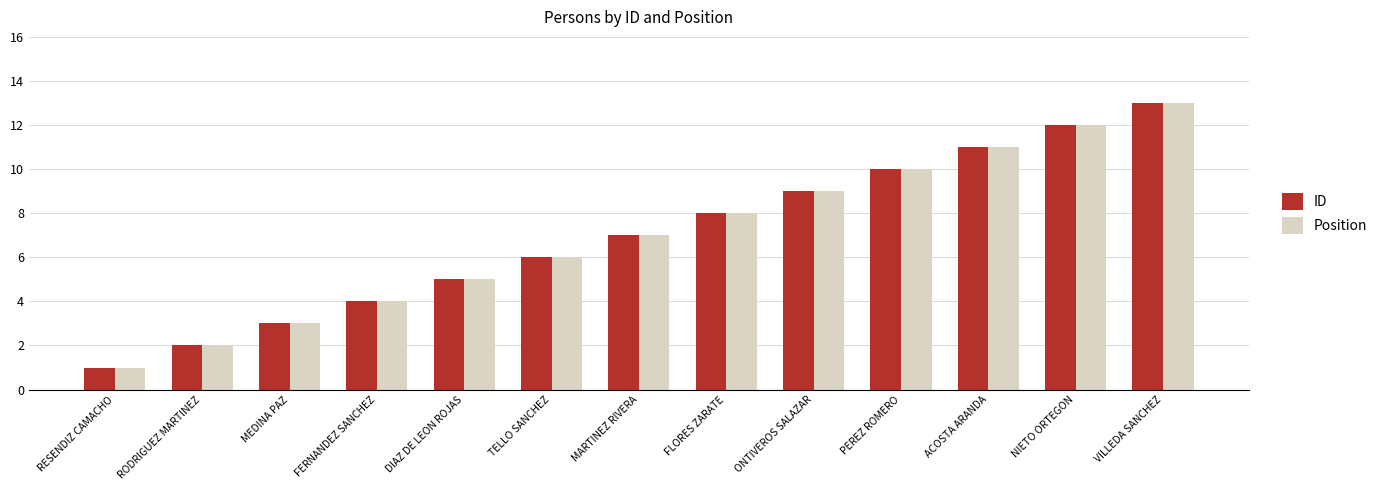

What is the difference between the maximum and minimum values in the ID series?

12